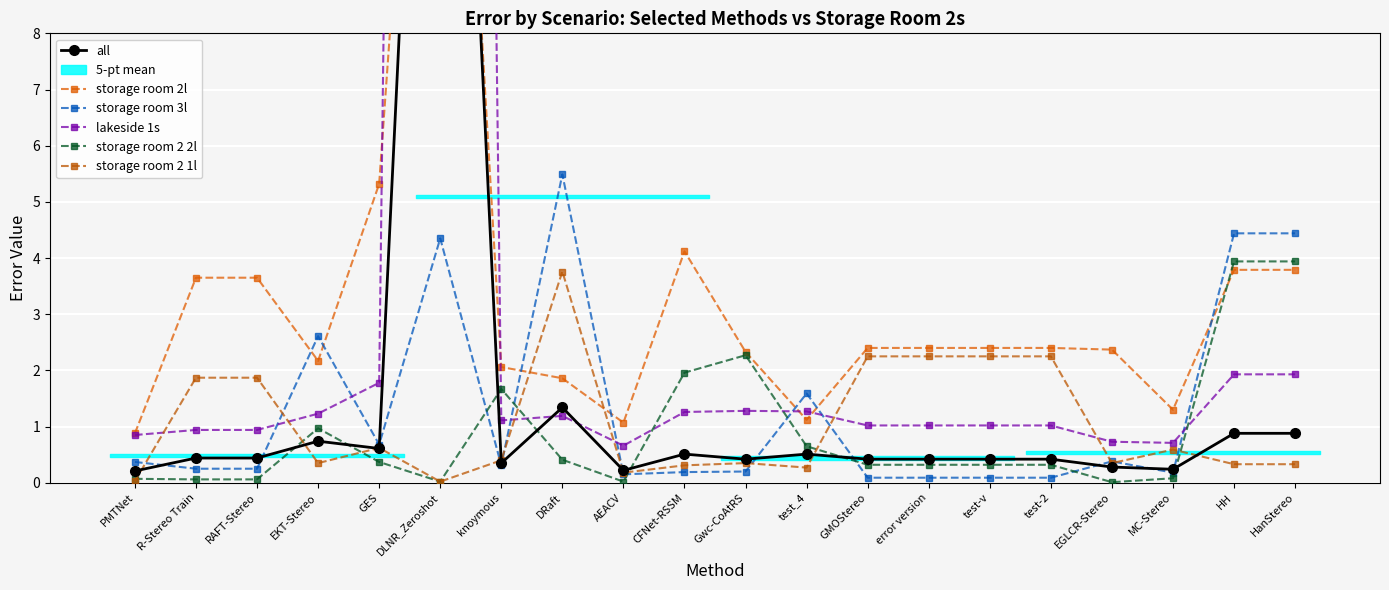

At HH, list the series in order from largest to smallest.

storage room 3l, storage room 2 2l, storage room 2l, lakeside 1s, all, storage room 2 1l